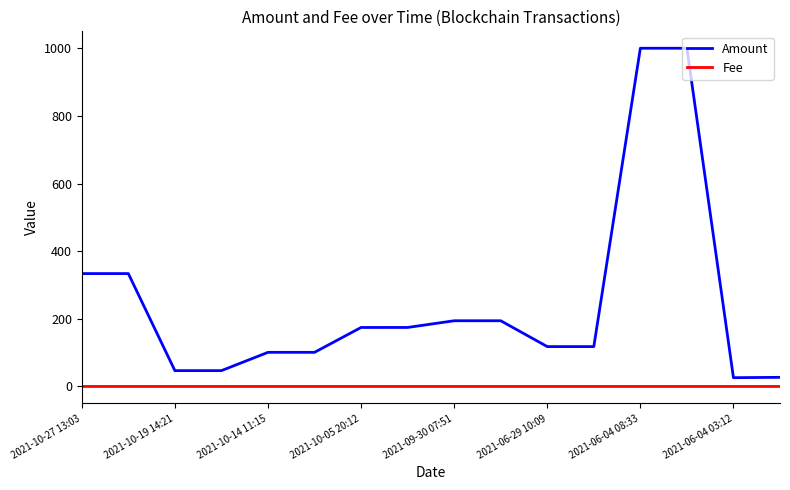

Which series has the largest total across all categories?

Amount